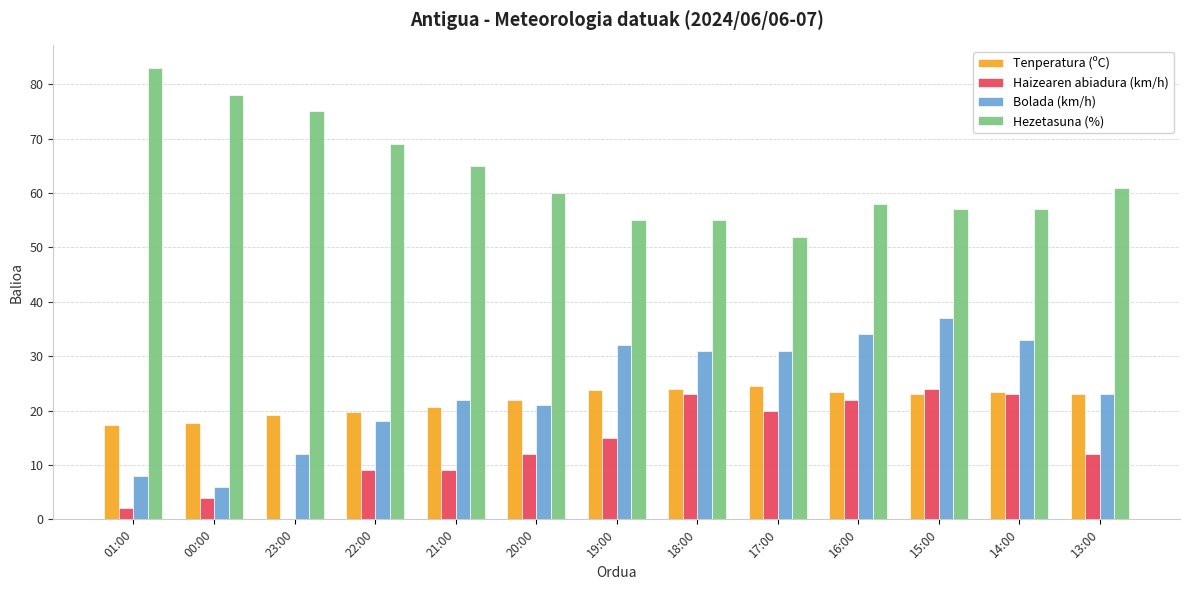

True or false: Tenperatura (ºC) has a value of 36.7 at 16:00.

False